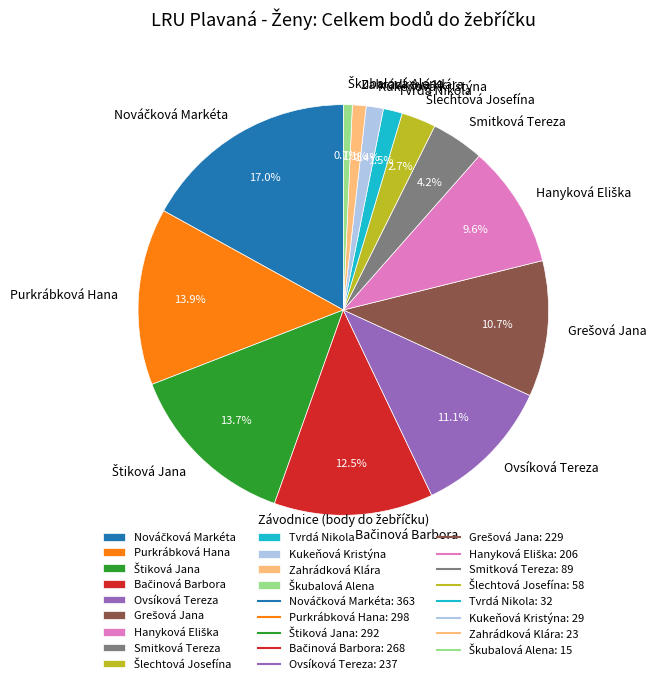

Is there a majority slice in this chart?

No